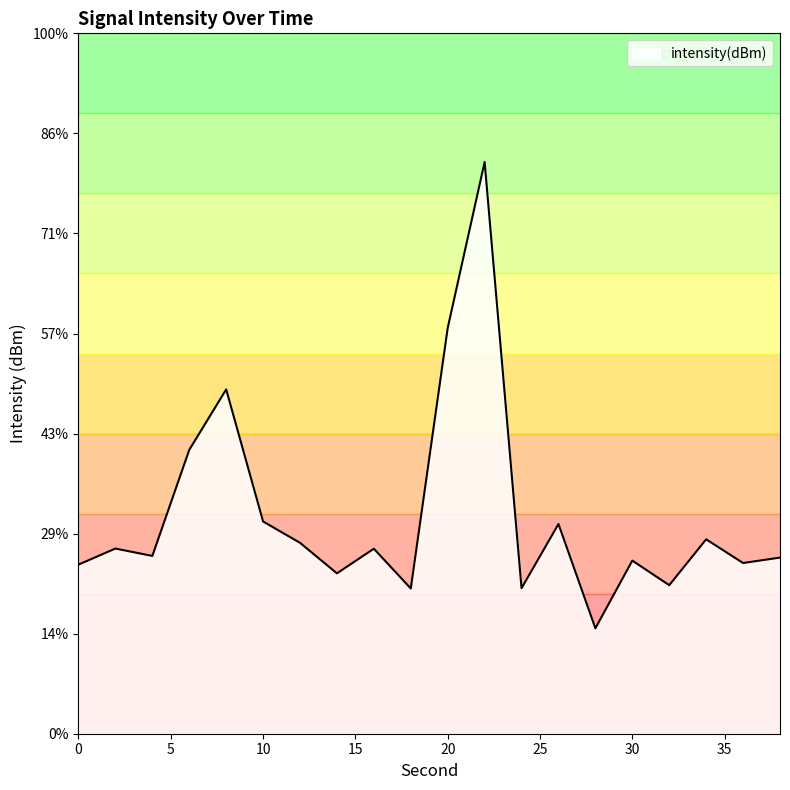

At which label does the data first exceed -125?

6